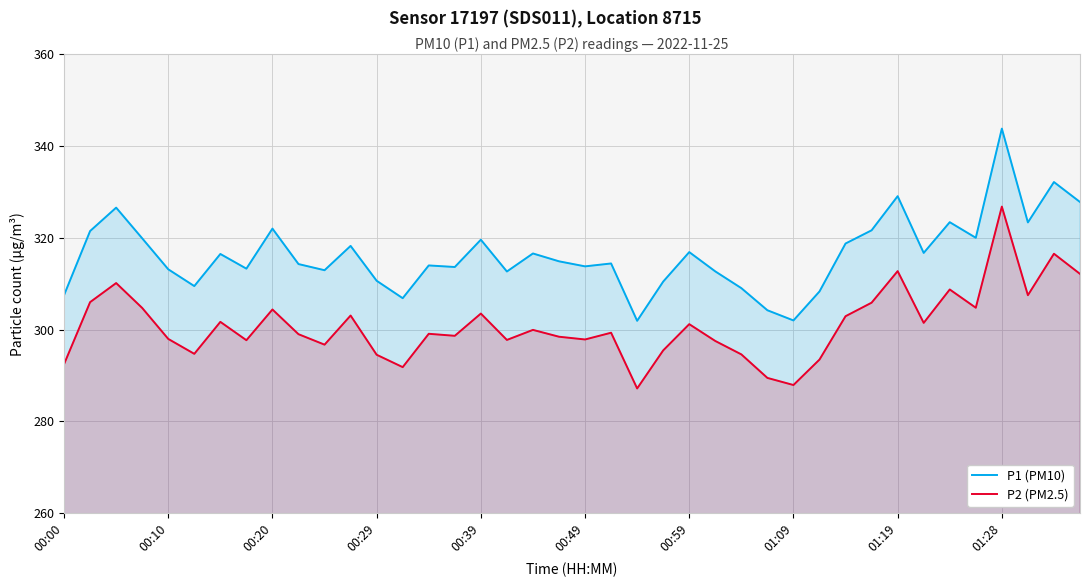

The value of P1 (PM10) at 00:39 is 319.6. True or false?

True